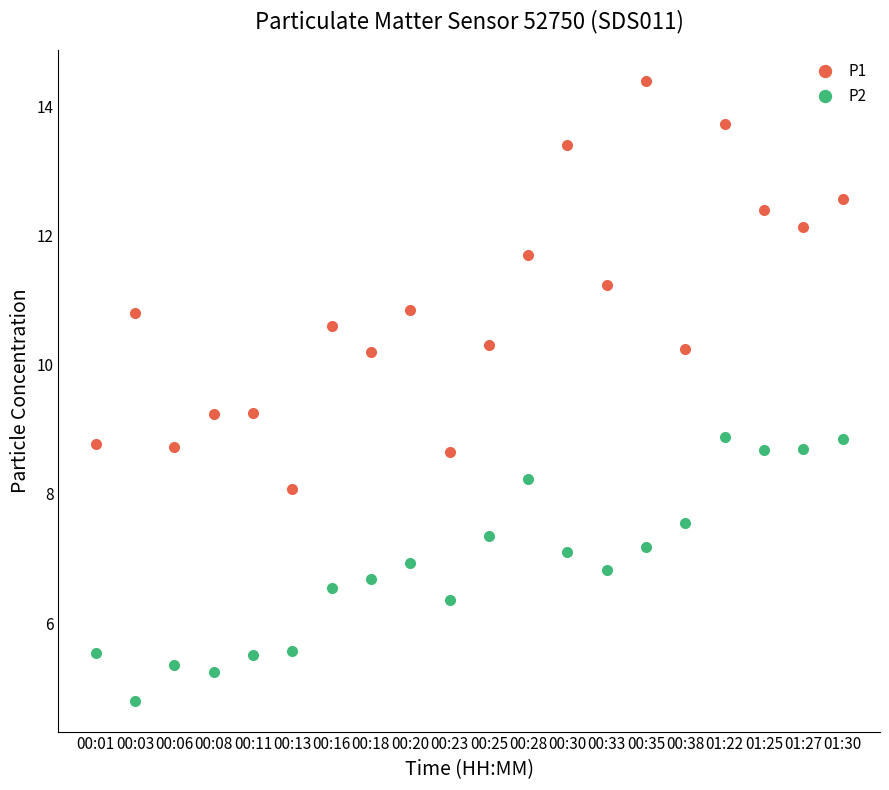

Which series has the largest total across all categories?

P1